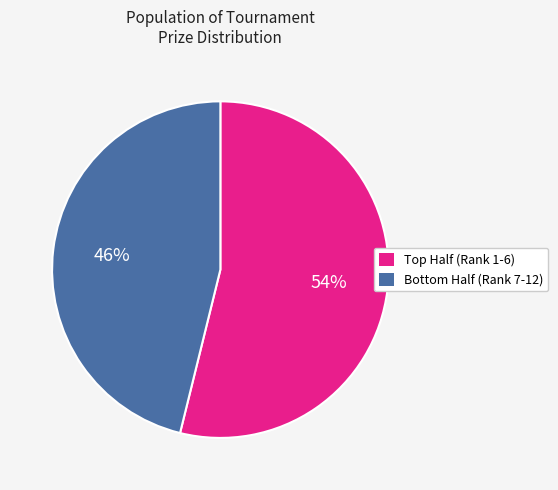

Which slice is the largest?

Top Half (Rank 1-6)